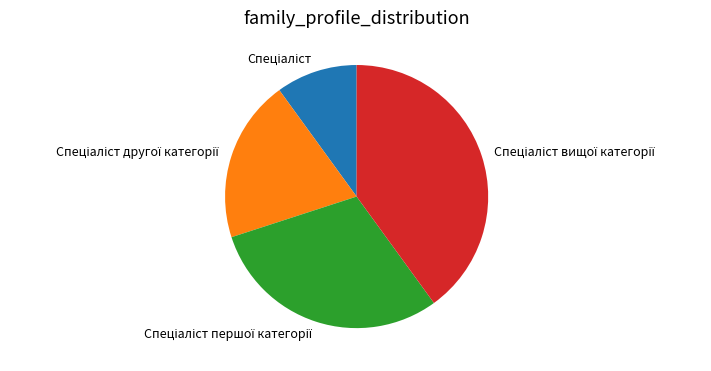

Is there any slice that represents more than half of the pie?

No